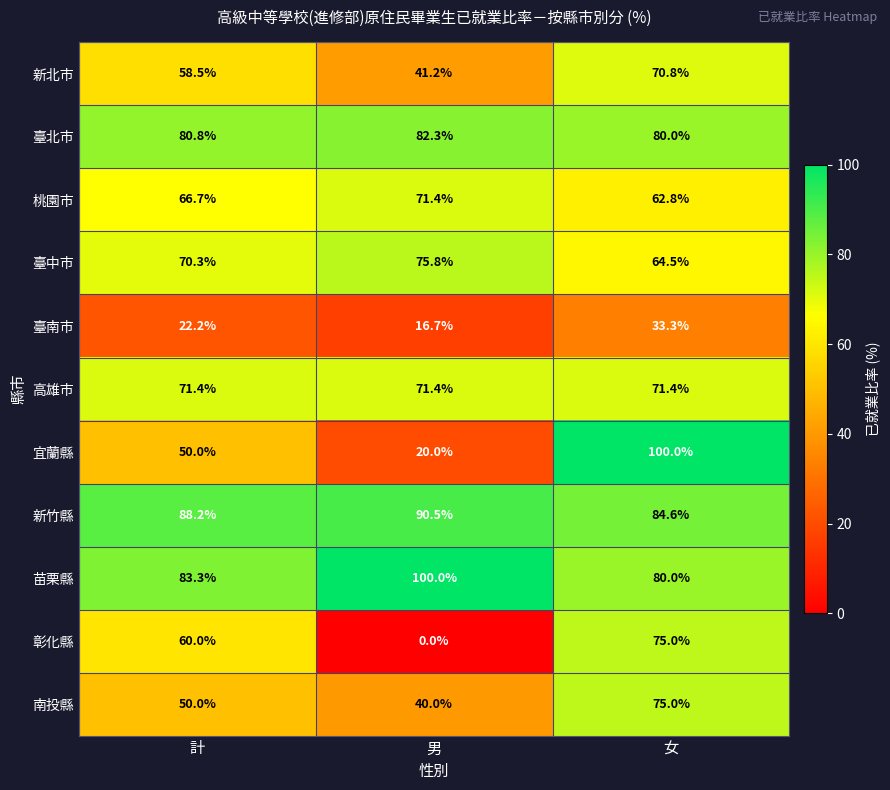

Read the 臺南市 value at 男.

16.7